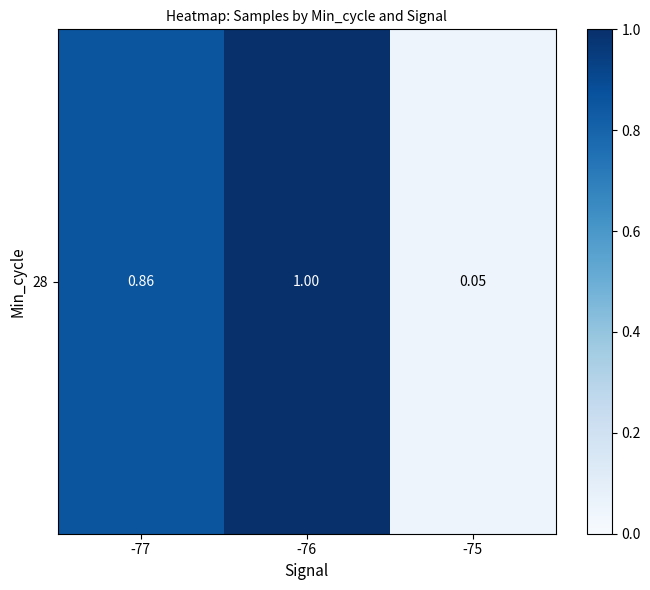

What is the difference between the maximum and minimum values?

1.0